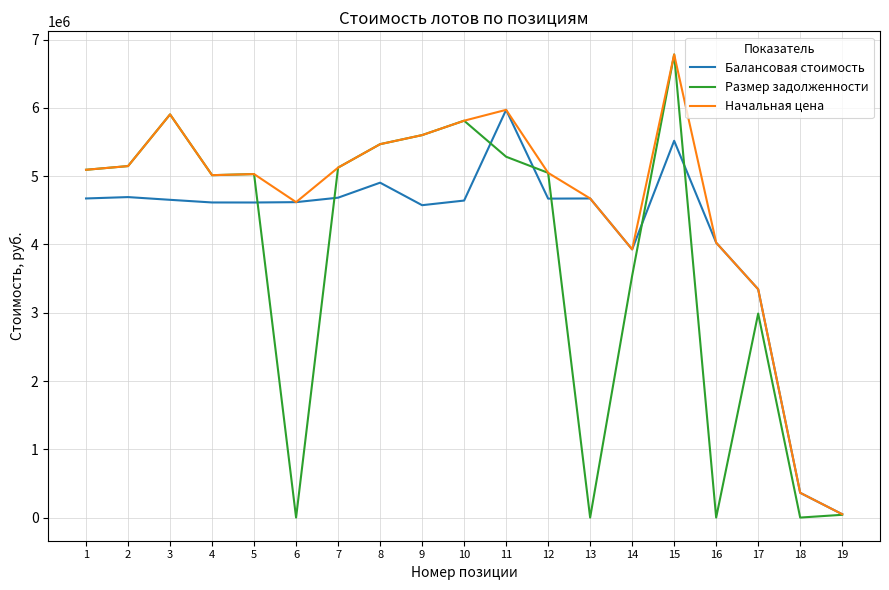

What is the average value of the Размер задолженности series?

3784018.7